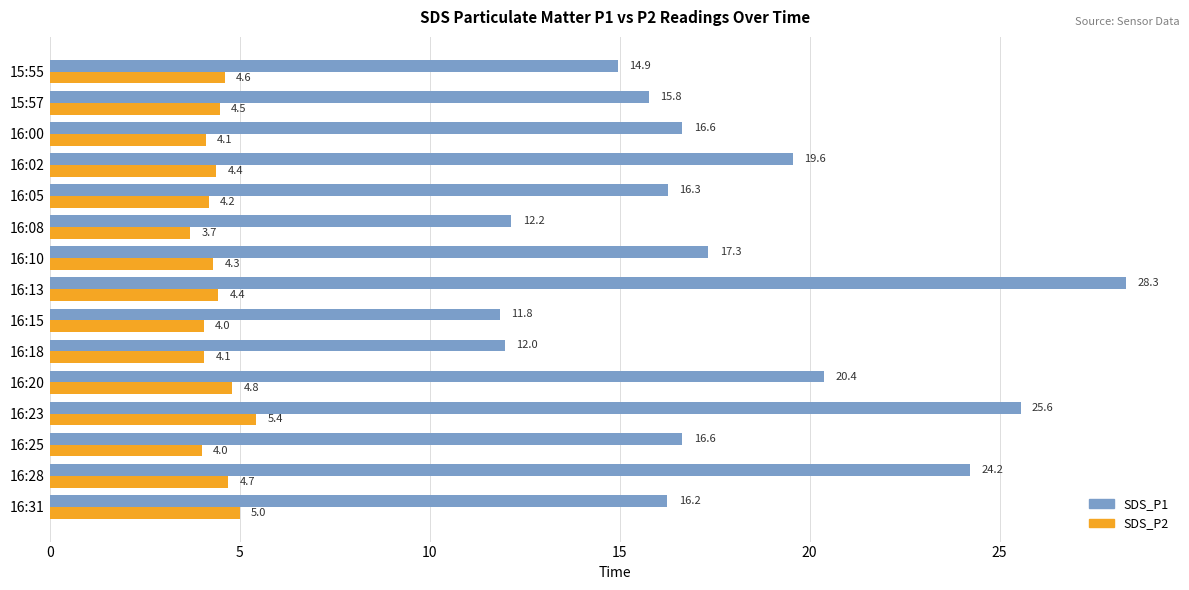

Which series has the widest spread of values?

SDS_P1